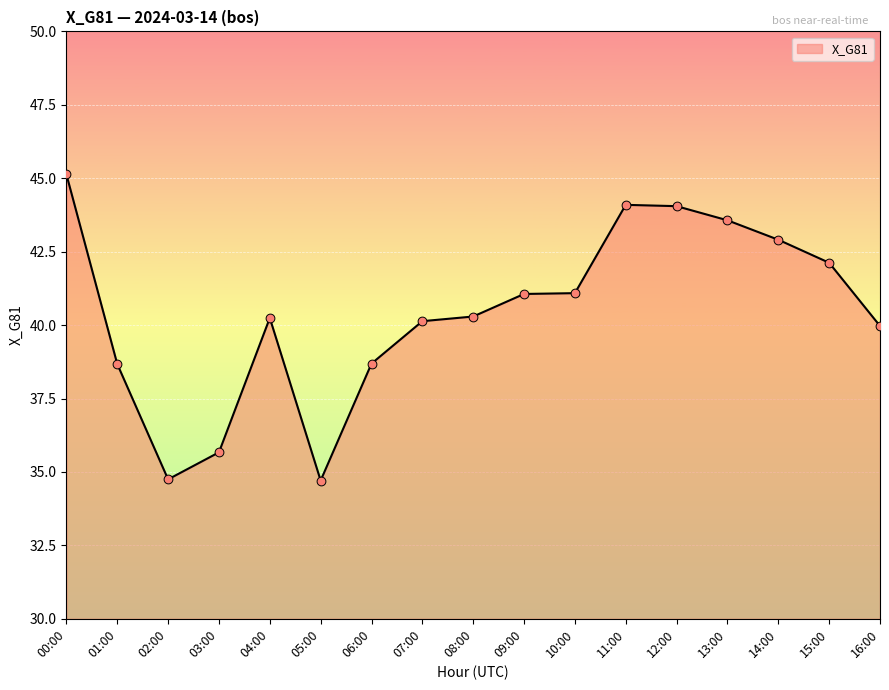

What is the ratio of the value at 08:00 to the value at 11:00?

0.9